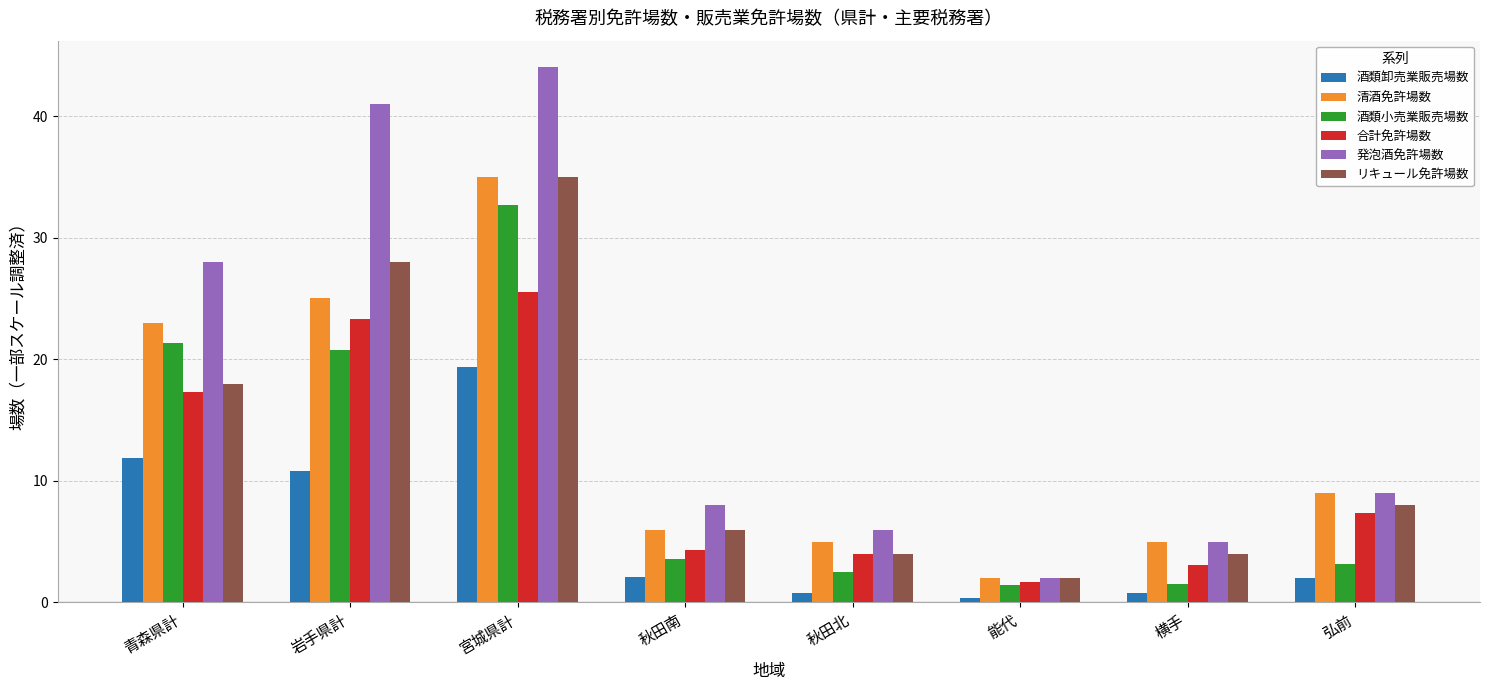

At which category does the chart reach its minimum across all series?

能代